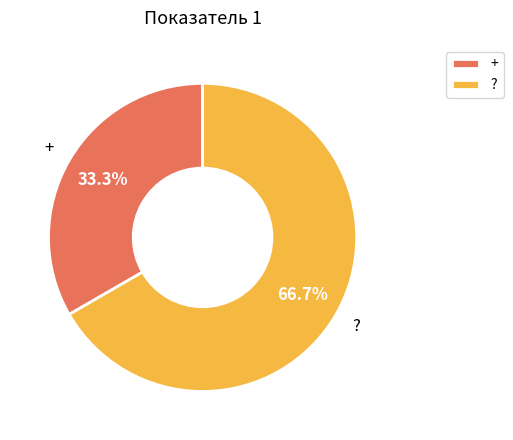

To the nearest percent, what is the combined percentage of + and ??

100%